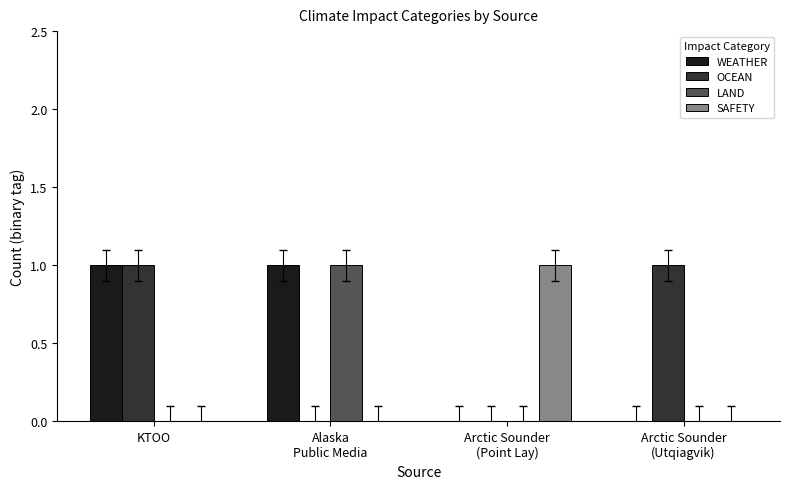

Is it true that OCEAN equals 2 at KTOO?

False